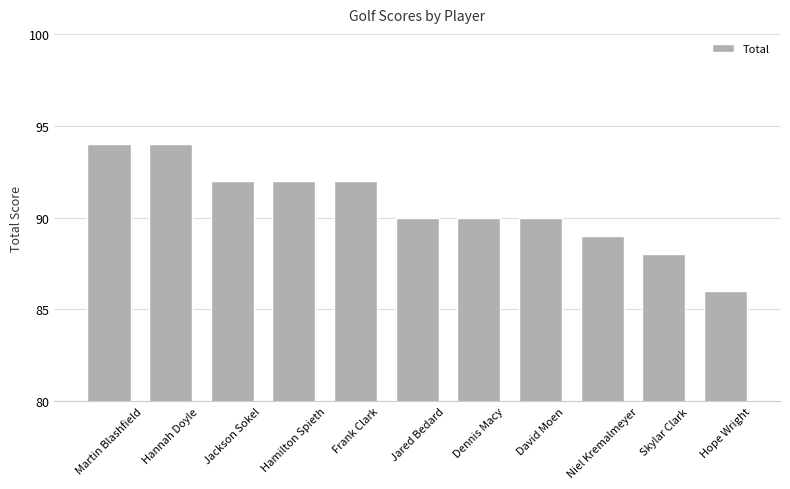

How many bars are there in total?

11